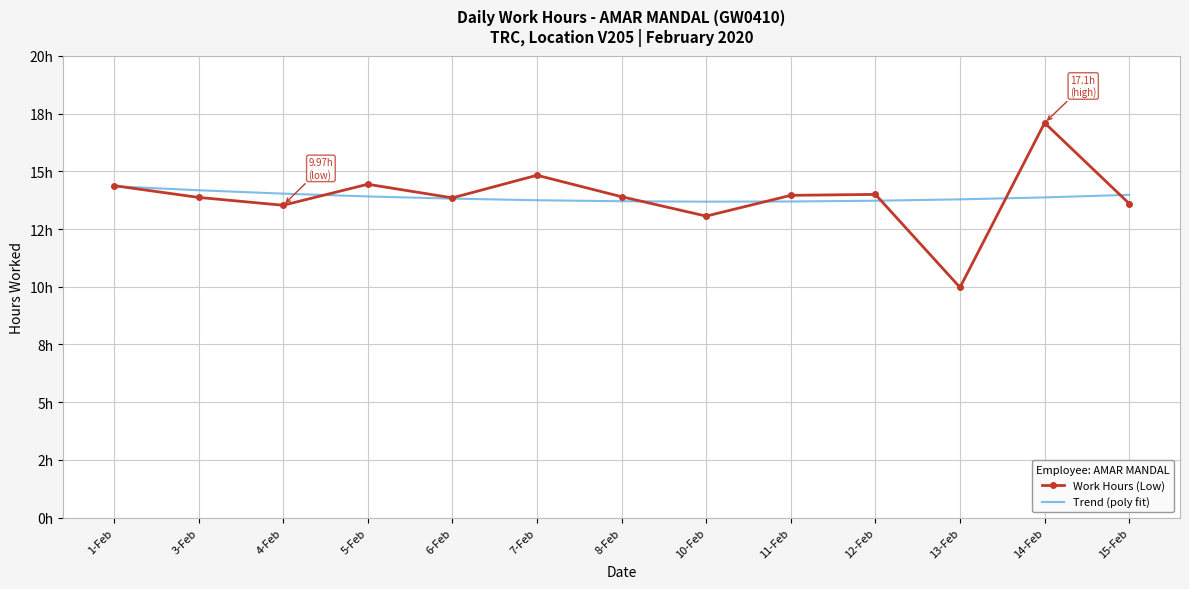

What are all the series names shown in the legend?

Work Hours (Low), Trend (poly fit)